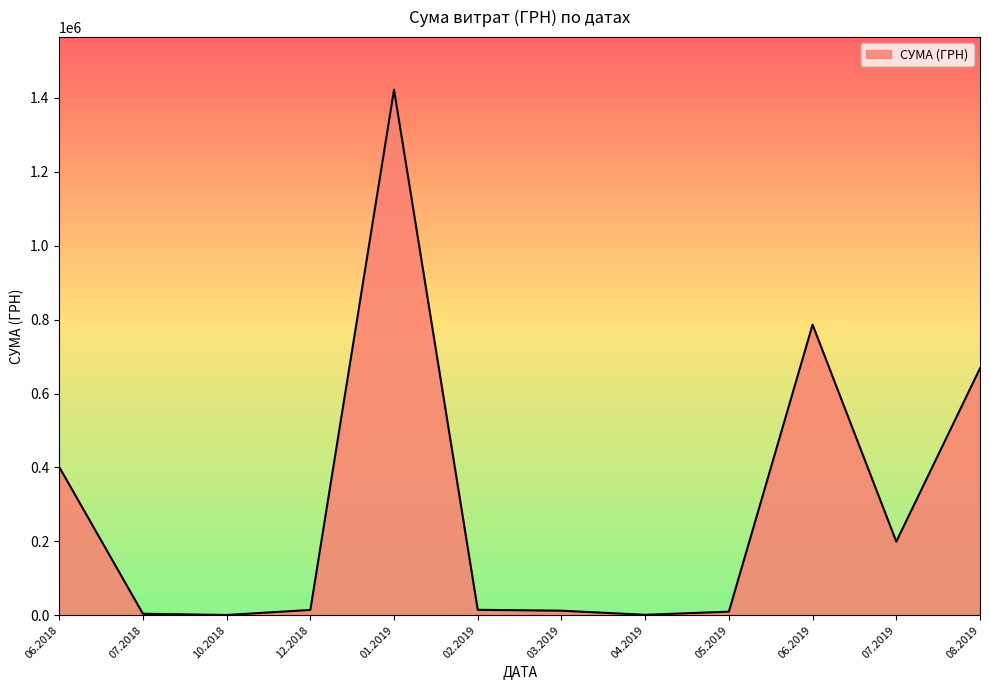

What is the change in value from 01.2019 to 08.2019?

-754173.6